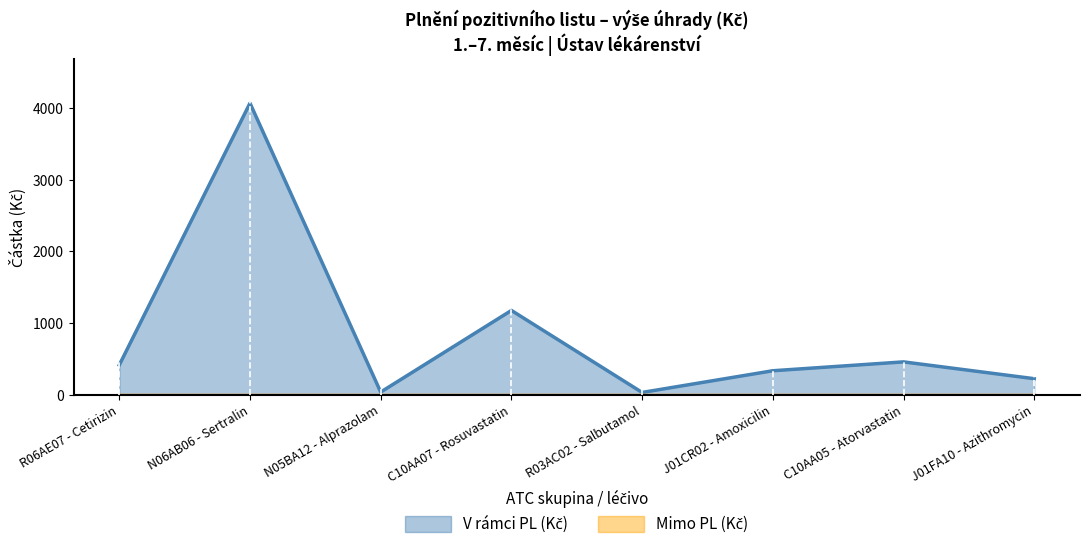

How many values are below 413?

4